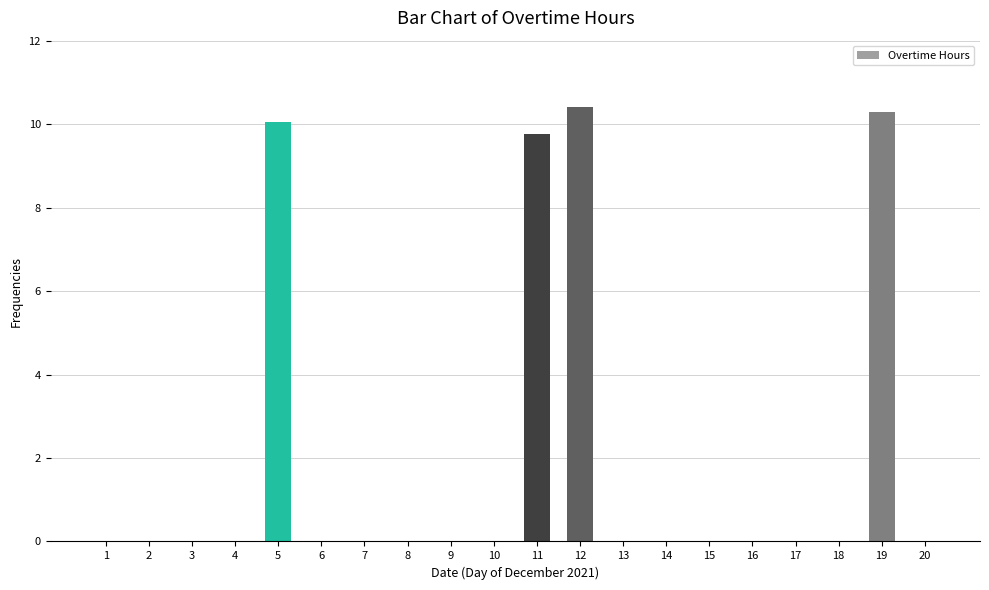

Where is the data nearest to the value 5?

11